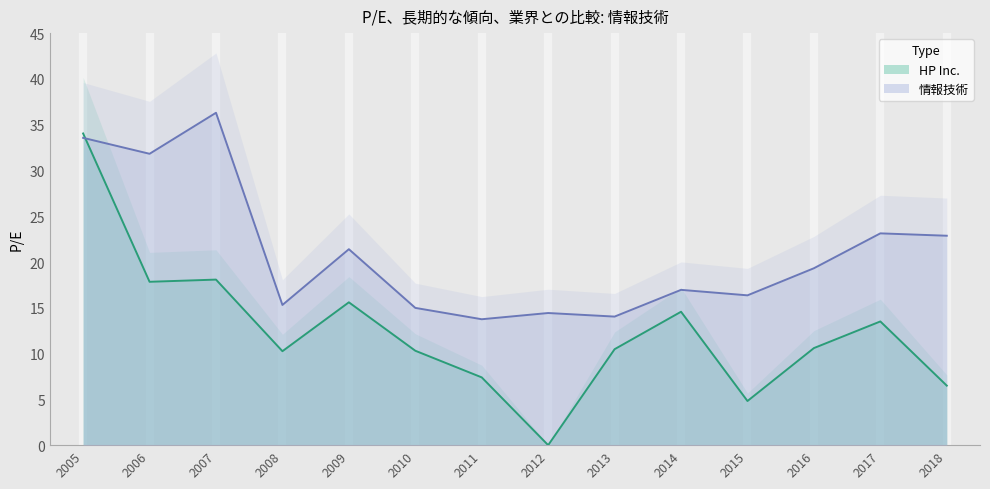

True or false: HP Inc. and 情報技術 intersect in this chart.

True